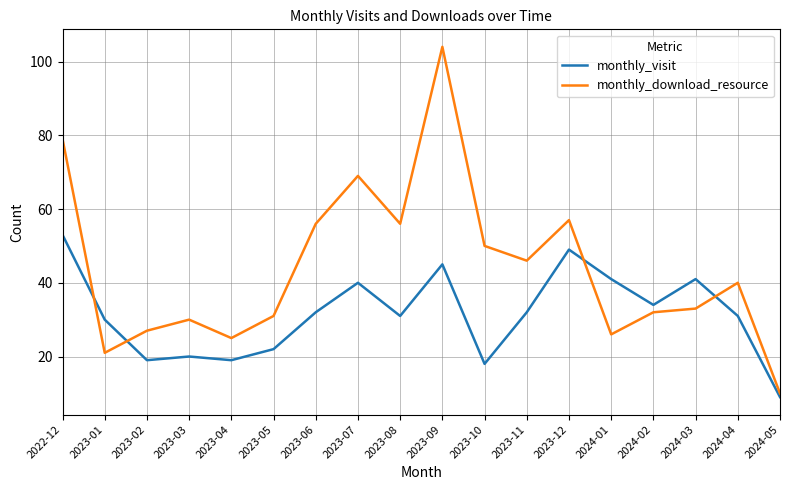

Rank the series by their average value, from lowest to highest.

monthly_visit, monthly_download_resource